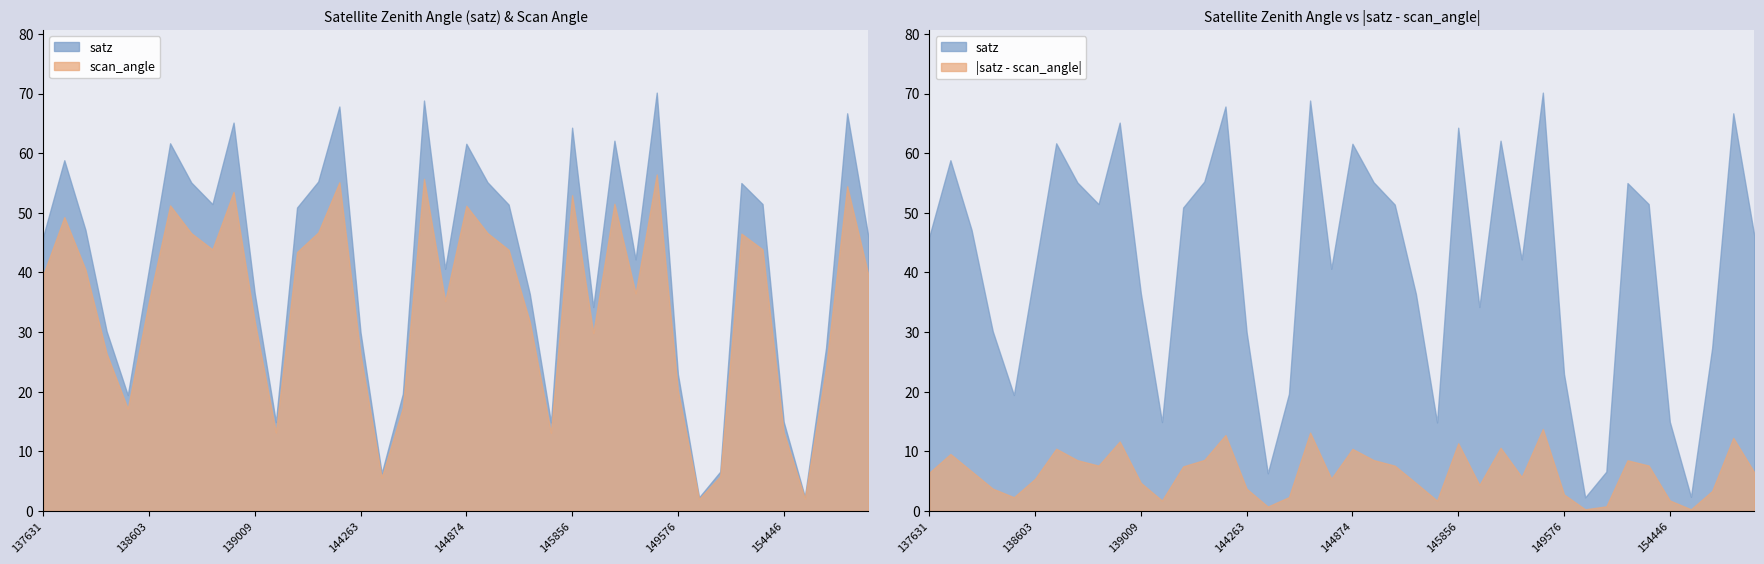

Reading left to right, list all the values displayed in this chart.

satz: 137631=46.0	137822=58.8	137836=47.1	138022=30.1	138408=19.4	138603=40.5	138615=61.6	138796=55.1	138809=51.5	138994=65.1	139009=36.5	139201=14.9	139783=50.9	139797=55.2	144246=67.8	144263=29.9	144455=6.3	144659=19.6	144673=68.8	144859=40.6	144874=61.6	145054=55.1	145068=51.4	145266=36.4	145460=14.8	145856=64.3	148978=34.2	149370=62.1	149385=42.2	149562=70.2	149576=22.9	149759=2.3	150700=6.6	151244=55.0	151257=51.5	154446=14.9	155595=2.4	155777=27.3	155789=66.7	155961=46.0
scan_angle: 137631=39.6	137822=49.3	137836=40.5	138022=26.4	138408=17.1	138603=35.1	138615=51.2	138796=46.6	138809=43.9	138994=53.5	139009=31.8	139201=13.2	139783=43.4	139797=46.7	144246=55.1	144263=26.2	144455=5.6	144659=17.3	144673=55.7	144859=35.2	144874=51.2	145054=46.6	145068=43.8	145266=31.7	145460=13.1	145856=52.9	148978=29.9	149370=51.5	149385=36.5	149562=56.4	149576=20.2	149759=2.0	150700=5.8	151244=46.5	151257=43.9	154446=13.2	155595=2.1	155777=24.0	155789=54.4	155961=39.6